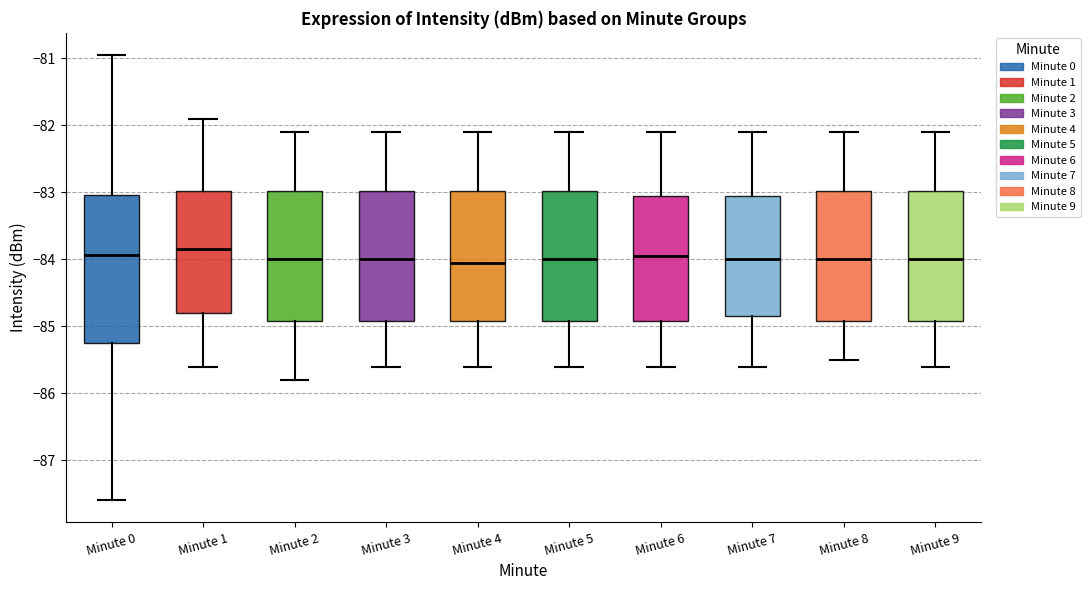

Reading left to right, read every box against the y-axis: the position of its median line, the range the box covers, and the ends of its whiskers. The values are not printed on the chart, so give them approximately, as read against the axis.

Minute 0: median -83.9, box -85.2 to -83.0, whiskers -87.6 to -80.9
Minute 1: median -83.8, box -84.8 to -83.0, whiskers -85.6 to -81.9
Minute 2: median -84.0, box -84.9 to -83.0, whiskers -85.8 to -82.1
Minute 3: median -84.0, box -84.9 to -83.0, whiskers -85.6 to -82.1
Minute 4: median -84.0, box -84.9 to -83.0, whiskers -85.6 to -82.1
Minute 5: median -84.0, box -84.9 to -83.0, whiskers -85.6 to -82.1
Minute 6: median -83.9, box -84.9 to -83.0, whiskers -85.6 to -82.1
Minute 7: median -84.0, box -84.8 to -83.0, whiskers -85.6 to -82.1
Minute 8: median -84.0, box -84.9 to -83.0, whiskers -85.5 to -82.1
Minute 9: median -84.0, box -84.9 to -83.0, whiskers -85.6 to -82.1